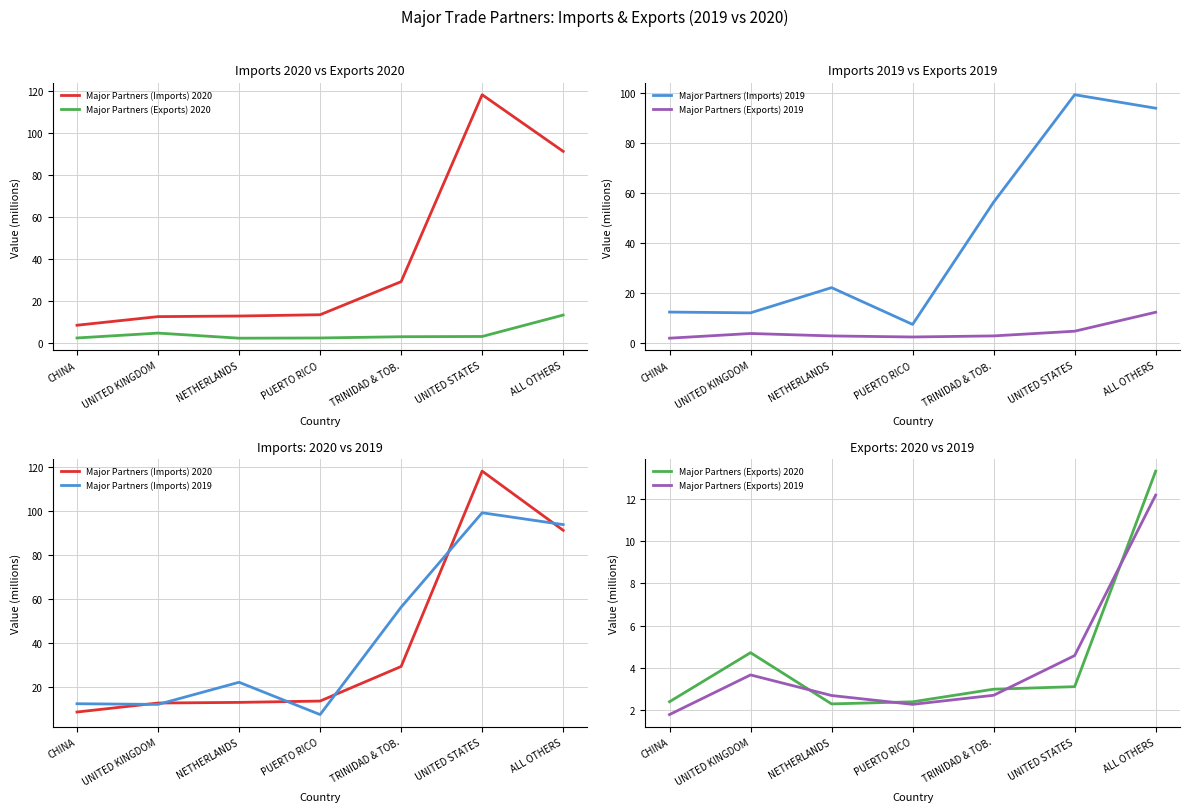

Is this an area chart (filled region under the line)?

No